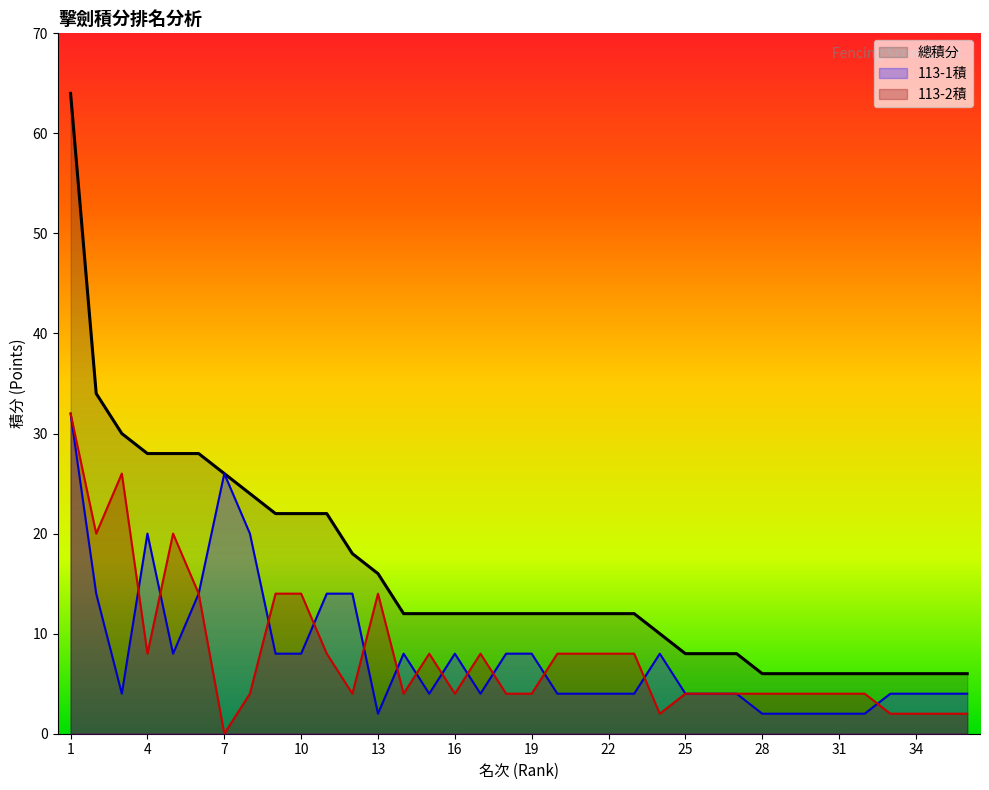

Which series ends up on top after the final intersection of 113-2積 and 113-1積?

113-1積